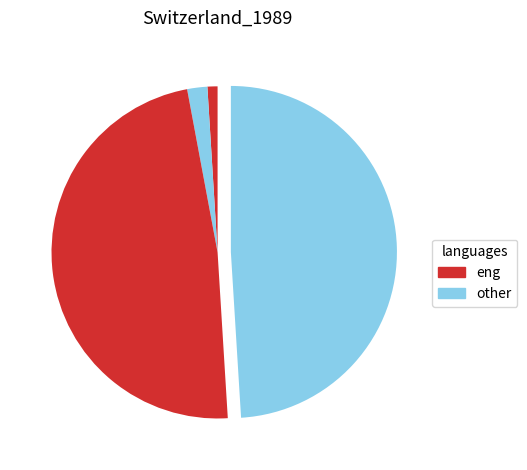

Count the number of slices in the pie.

4